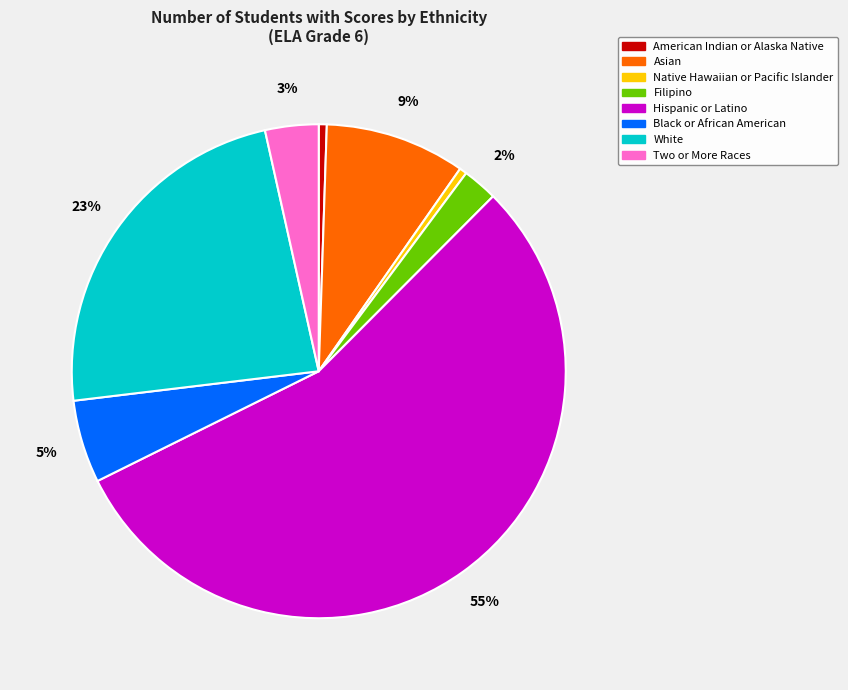

To the nearest percent, what is the combined percentage of American Indian or Alaska Native and Asian?

10%